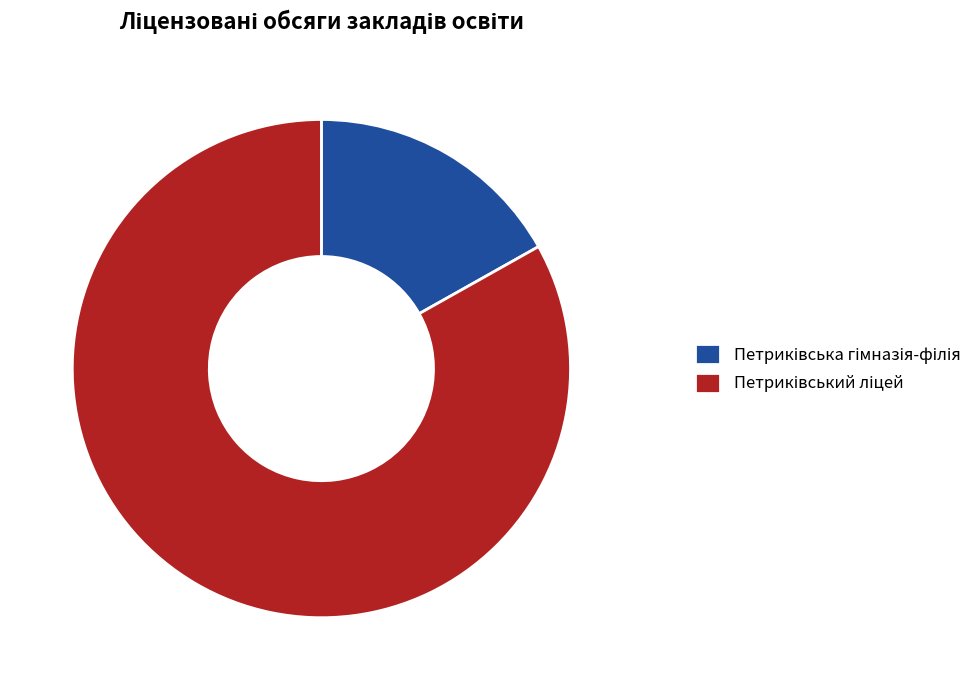

Does any single category account for the majority?

Yes